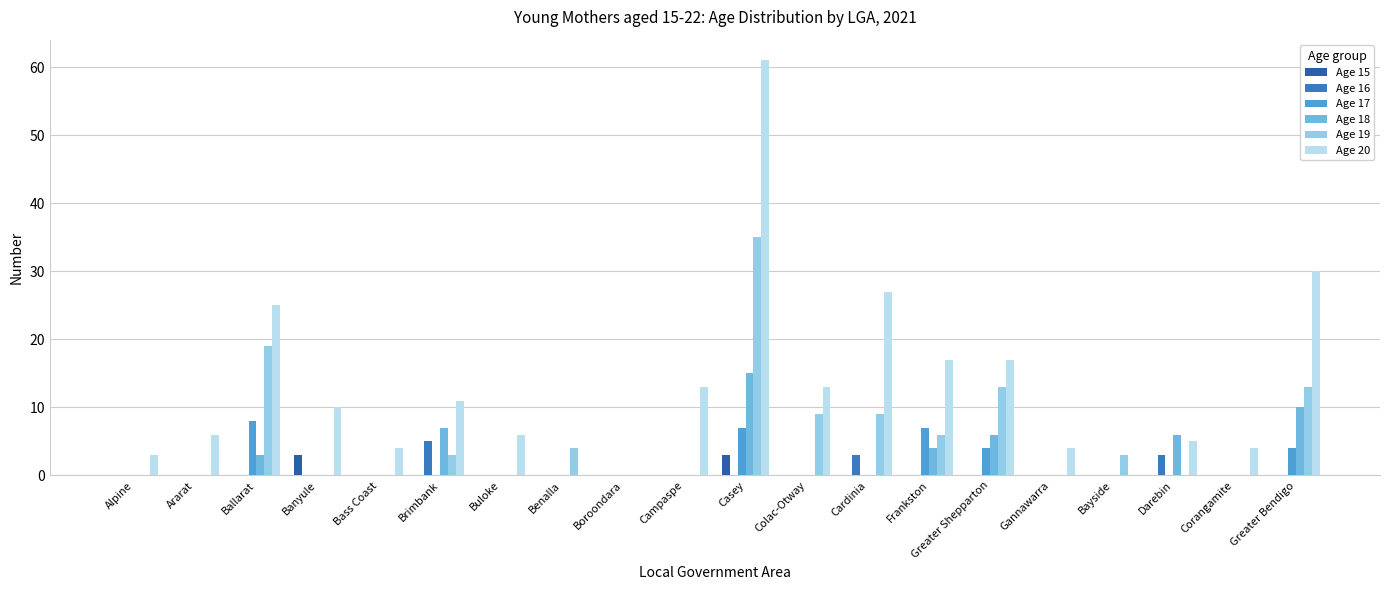

What is the maximum value for Age 15?

3